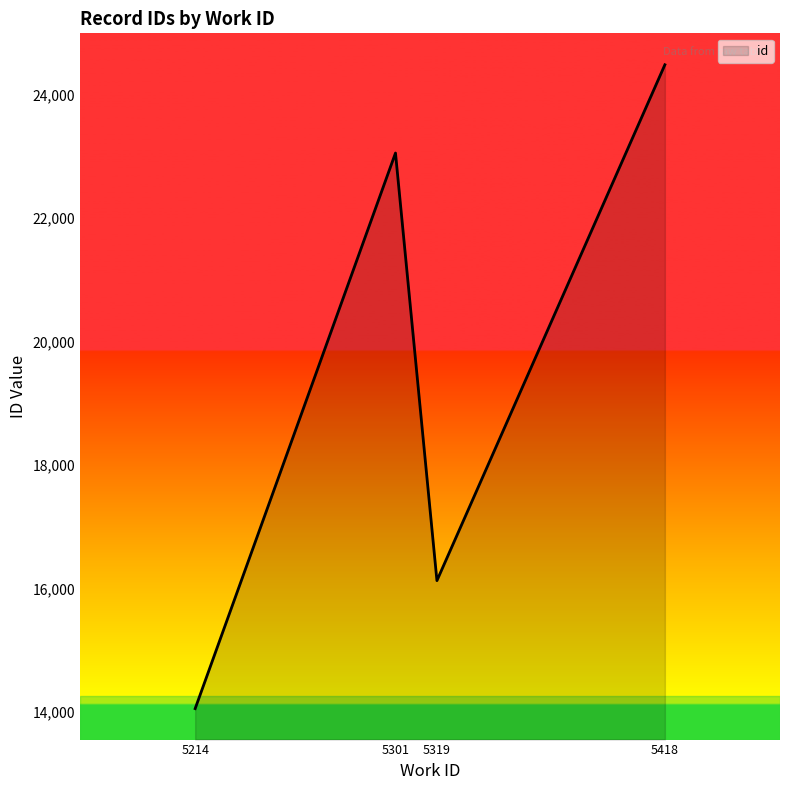

Is it true that the value at 5214 is 14059.5?

True